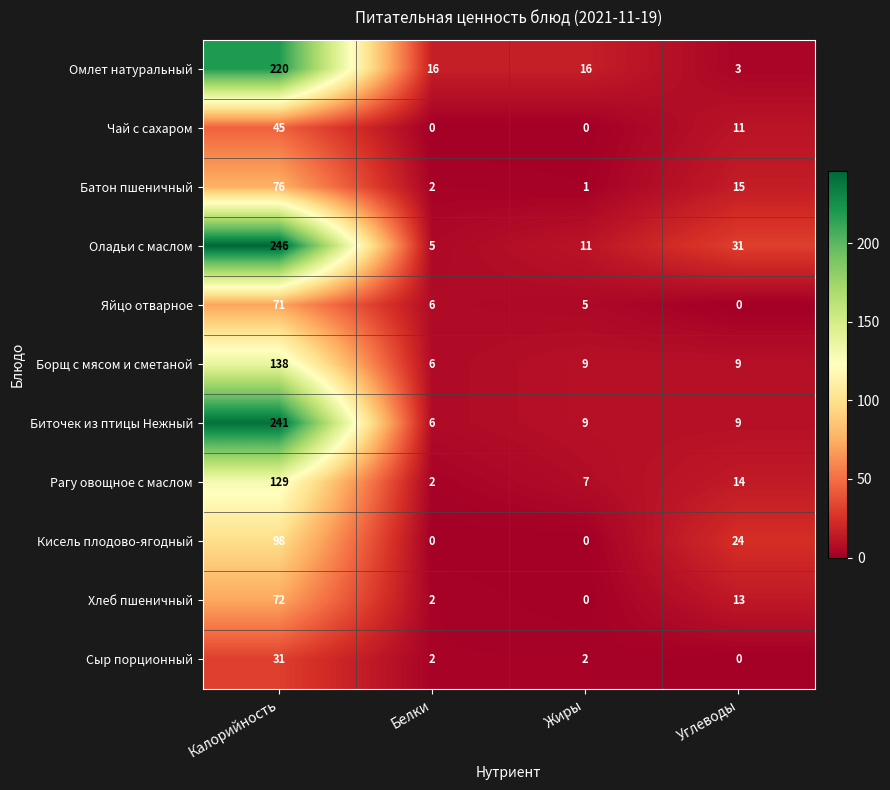

What is the average value of the Оладьи с маслом series?

73